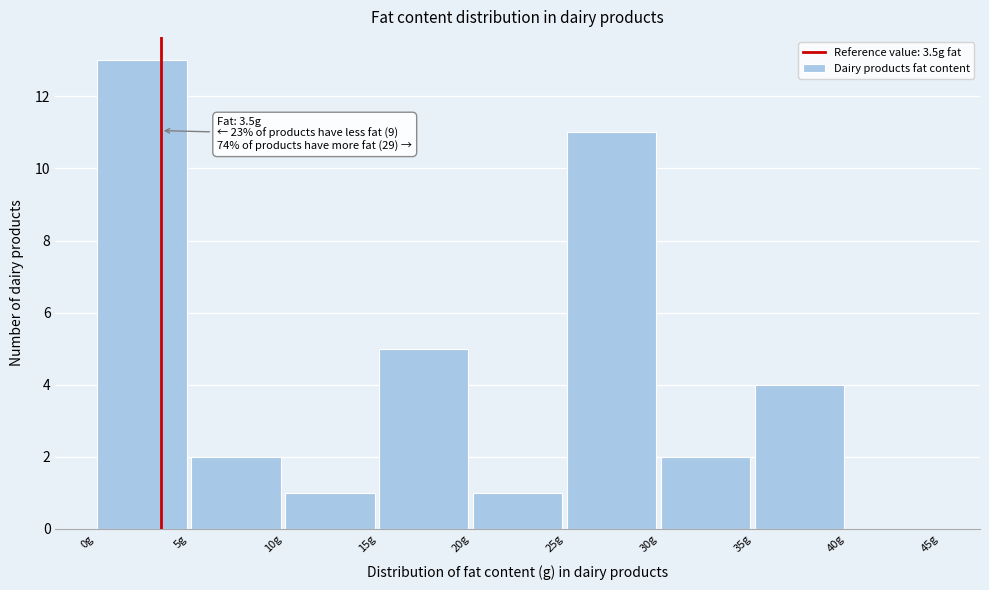

Which range on the x-axis has the tallest bar?

0 to 5